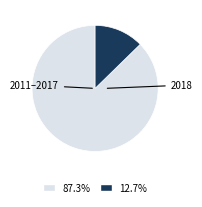

Is there any slice that represents more than half of the pie?

Yes